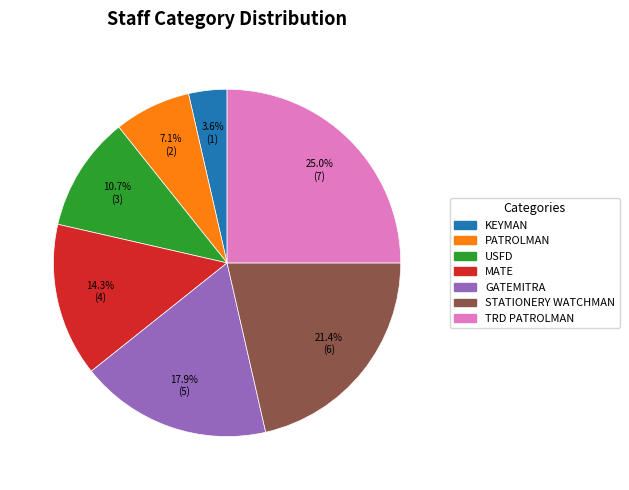

Is there any slice that represents more than half of the pie?

No